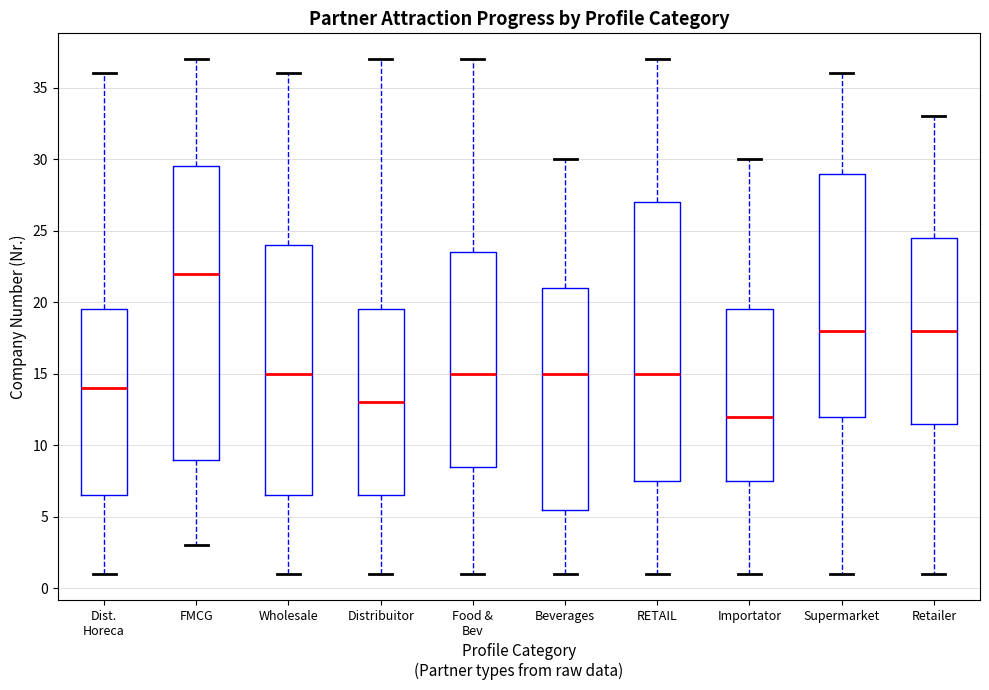

Reading left to right, read every box against the y-axis: the position of its median line, the range the box covers, and the ends of its whiskers. The values are not printed on the chart, so give them approximately, as read against the axis.

Dist. Horeca: median 14.0, box 6.5 to 19.5, whiskers 1.0 to 36.0
FMCG: median 22.0, box 9.0 to 29.5, whiskers 3.0 to 37.0
Wholesale: median 15.0, box 6.5 to 24.0, whiskers 1.0 to 36.0
Distribuitor: median 13.0, box 6.5 to 19.5, whiskers 1.0 to 37.0
Food & Bev: median 15.0, box 8.5 to 23.5, whiskers 1.0 to 37.0
Beverages: median 15.0, box 5.5 to 21.0, whiskers 1.0 to 30.0
RETAIL: median 15.0, box 7.5 to 27.0, whiskers 1.0 to 37.0
Importator: median 12.0, box 7.5 to 19.5, whiskers 1.0 to 30.0
Supermarket: median 18.0, box 12.0 to 29.0, whiskers 1.0 to 36.0
Retailer: median 18.0, box 11.5 to 24.5, whiskers 1.0 to 33.0